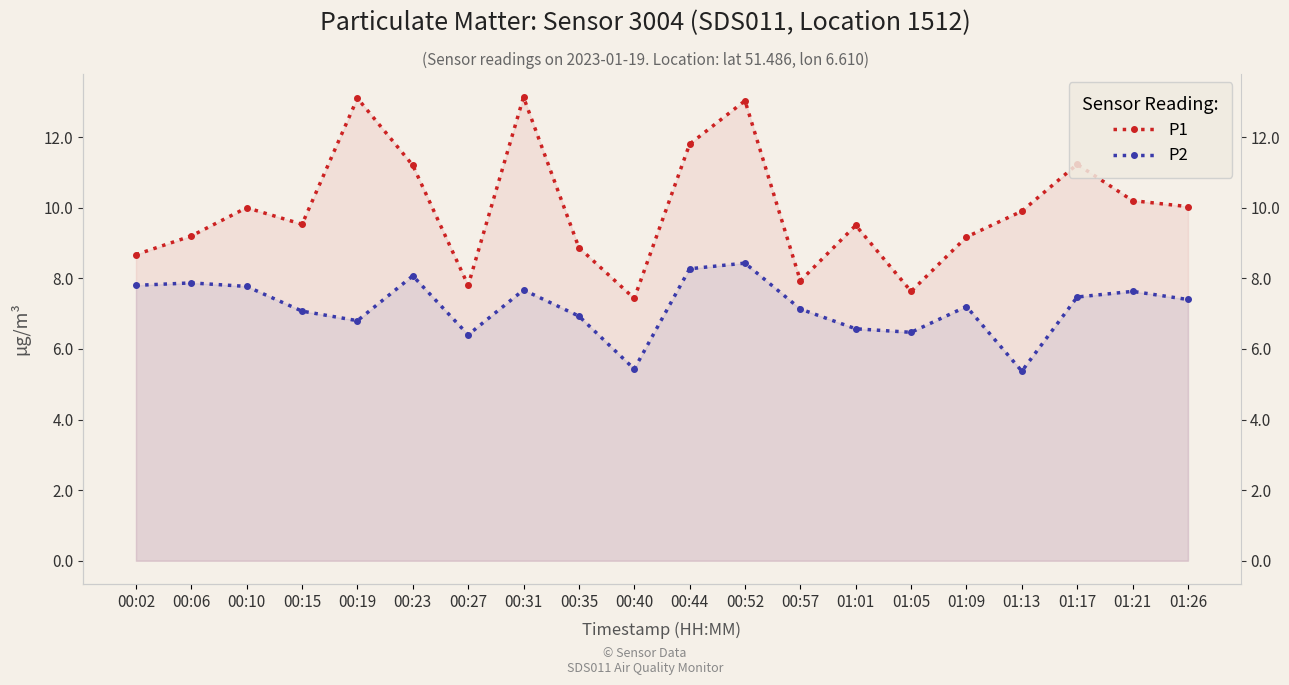

Rank the categories by P1 value from lowest to highest.

00:40, 01:05, 00:27, 00:57, 00:02, 00:35, 01:09, 00:06, 01:01, 00:15, 01:13, 00:10, 01:26, 01:21, 00:23, 01:17, 00:44, 00:52, 00:19, 00:31